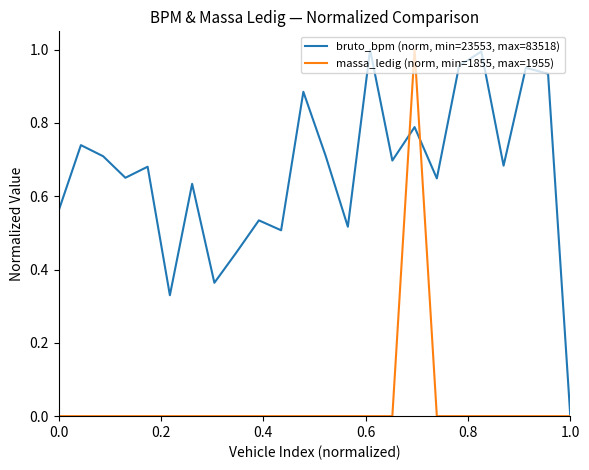

List the series in order of their peak value, lowest first.

massa_ledig (norm, min=1855, max=1955), bruto_bpm (norm, min=23553, max=83518)